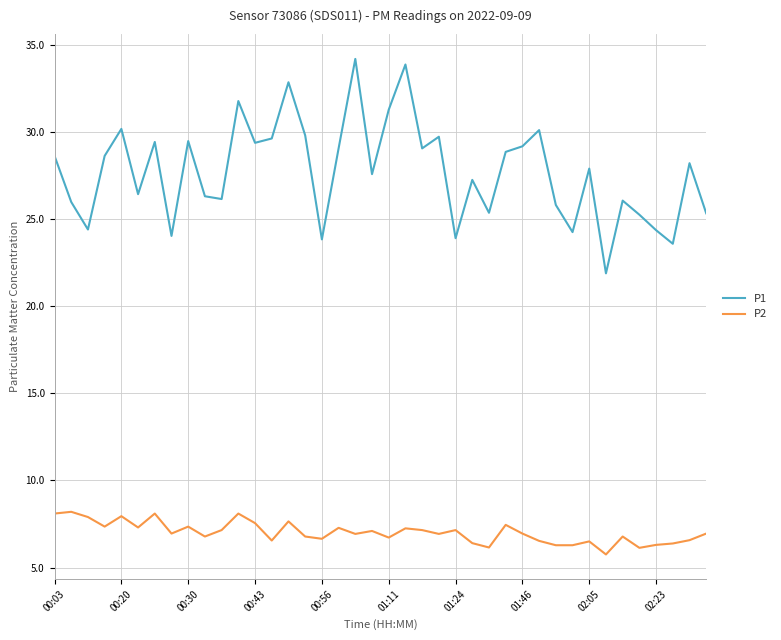

Which series has the largest range (max minus min)?

P1